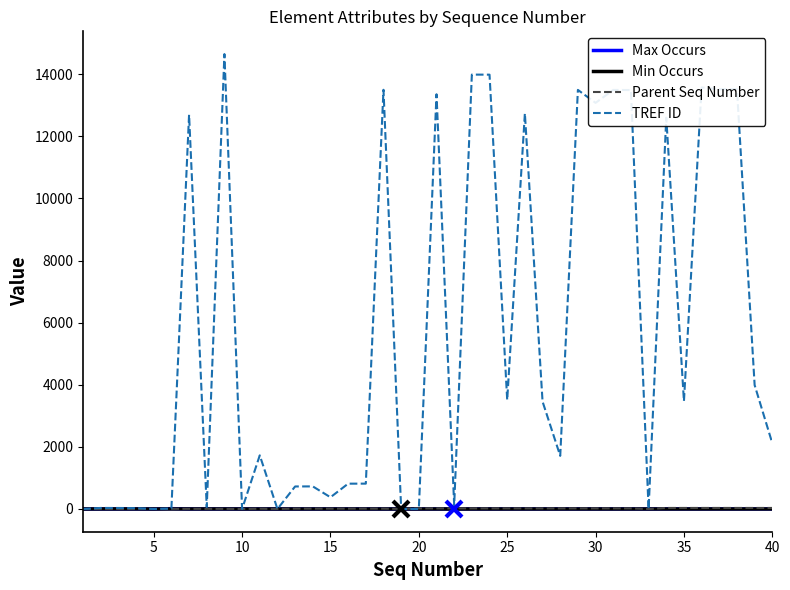

Which series has the widest spread of values?

TREF ID